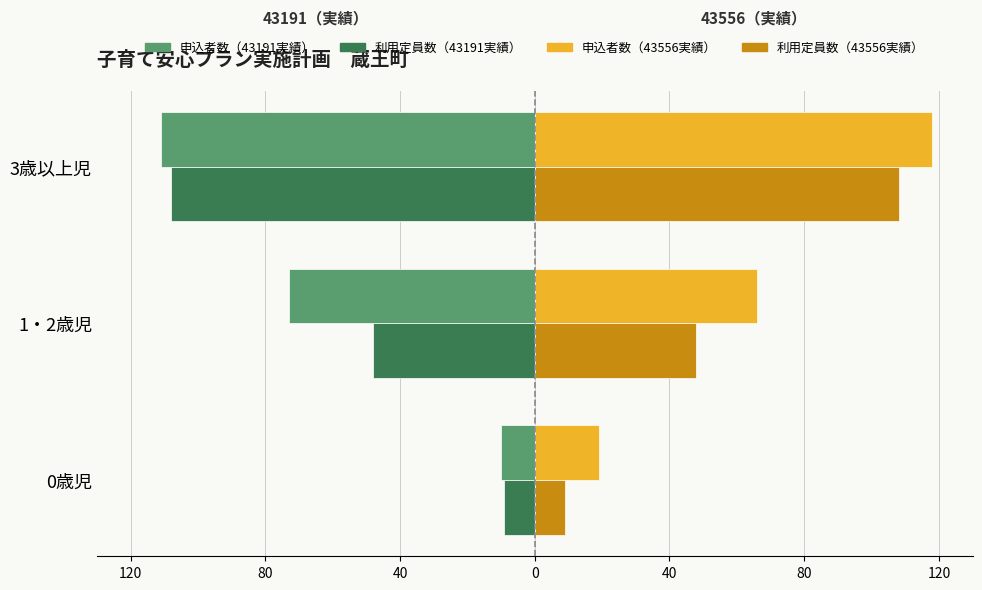

What are all the series names shown in the legend?

申込者数（43191実績）, 利用定員数（43191実績）, 申込者数（43556実績）, 利用定員数（43556実績）